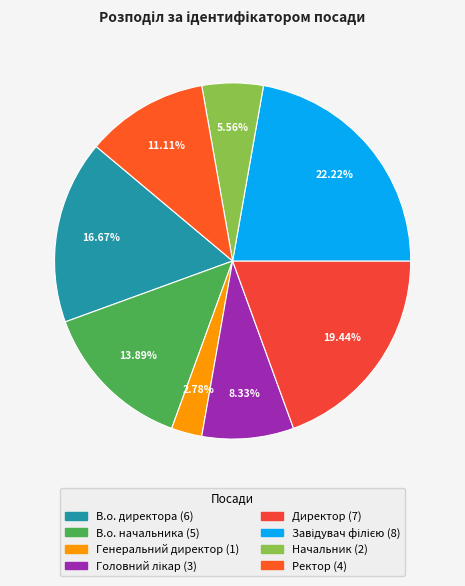

Does Ректор account for over 50% of the chart?

No